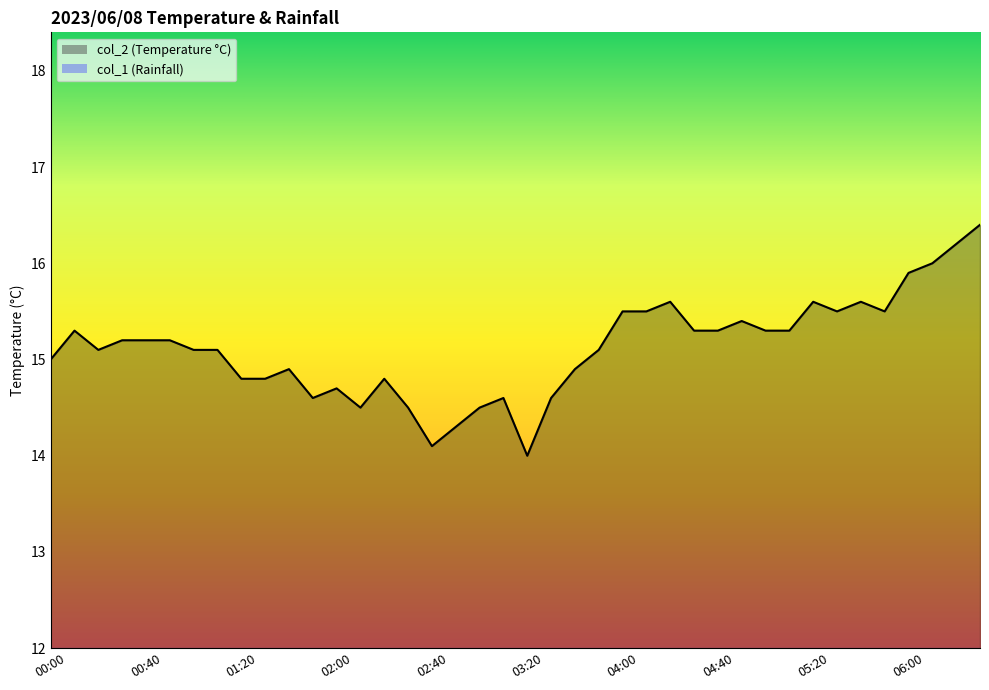

What is the change in value from 01:30 to 03:10?

-0.2